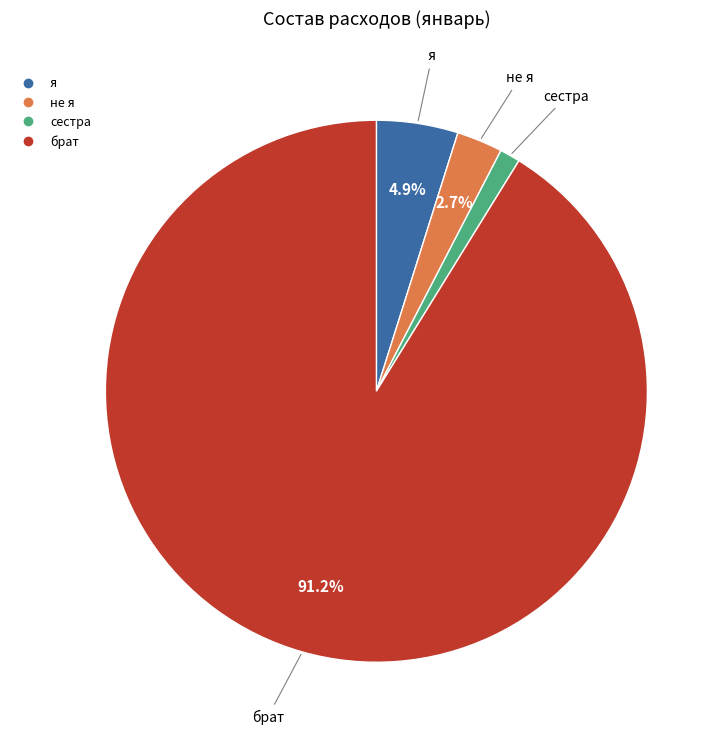

How many slices are in this pie chart?

4